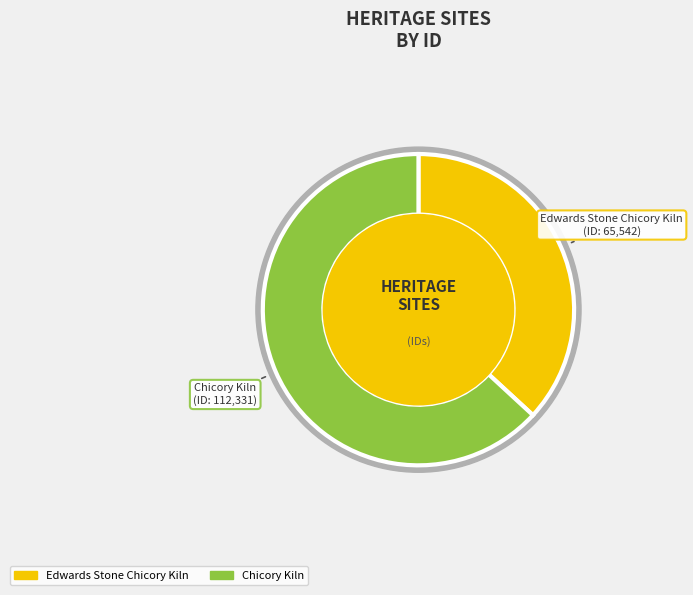

The Edwards Stone Chicory Kiln slice represents 44% of the pie. True or false?

False